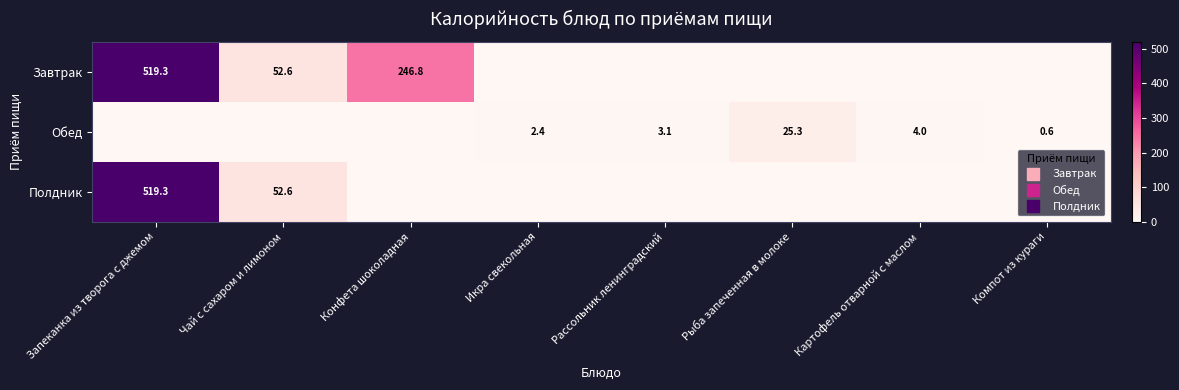

At which label does Завтрак reach its minimum?

Икра свекольная